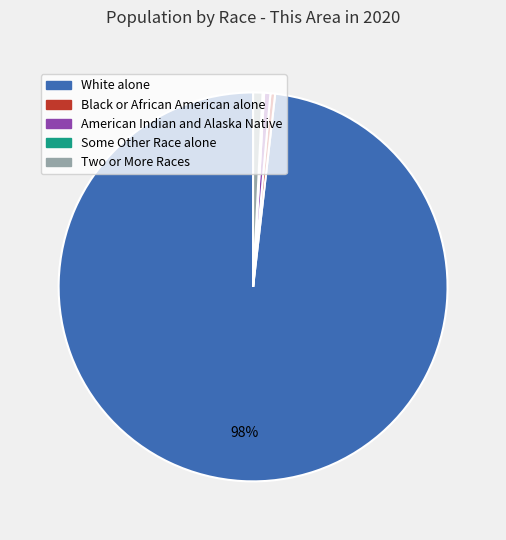

Does any single category account for the majority?

Yes